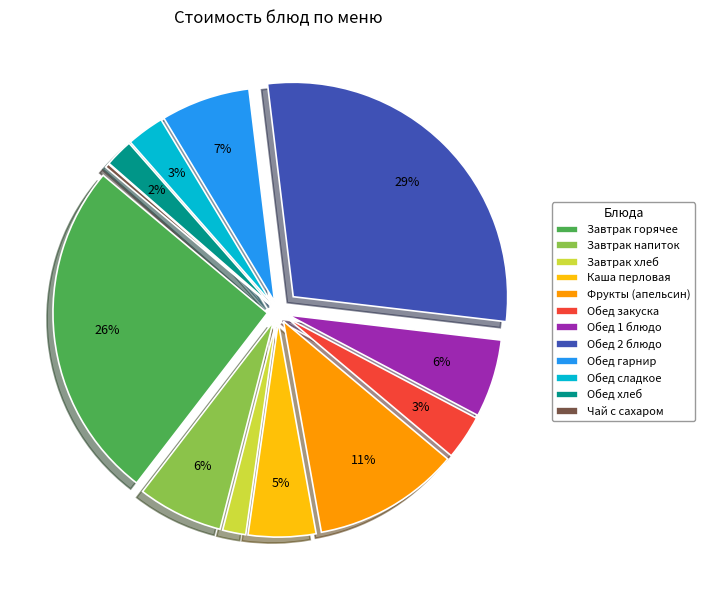

Is there any slice that represents more than half of the pie?

No